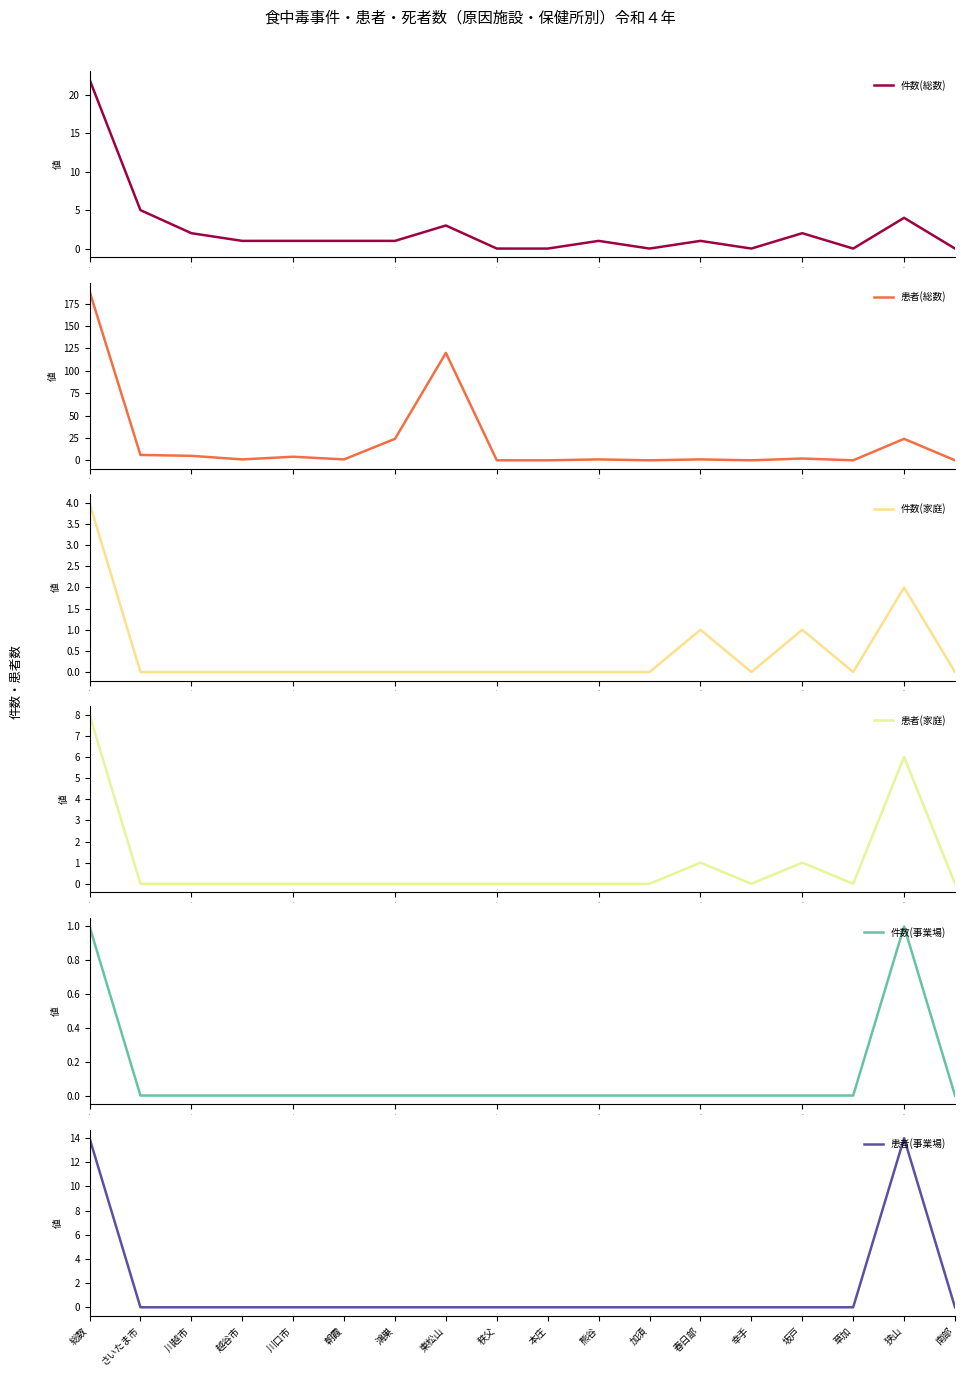

What is the highest value of the 件数(総数) series?

22